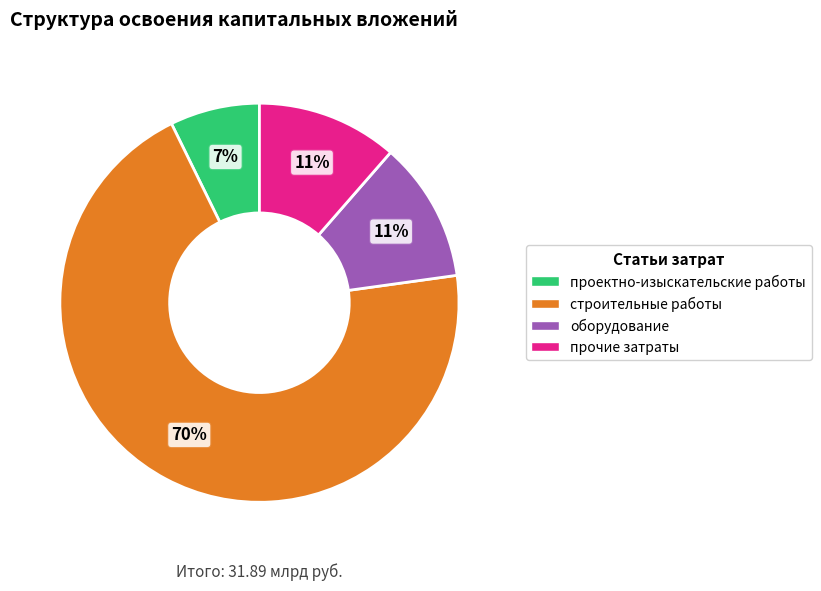

Does any single category account for the majority?

Yes